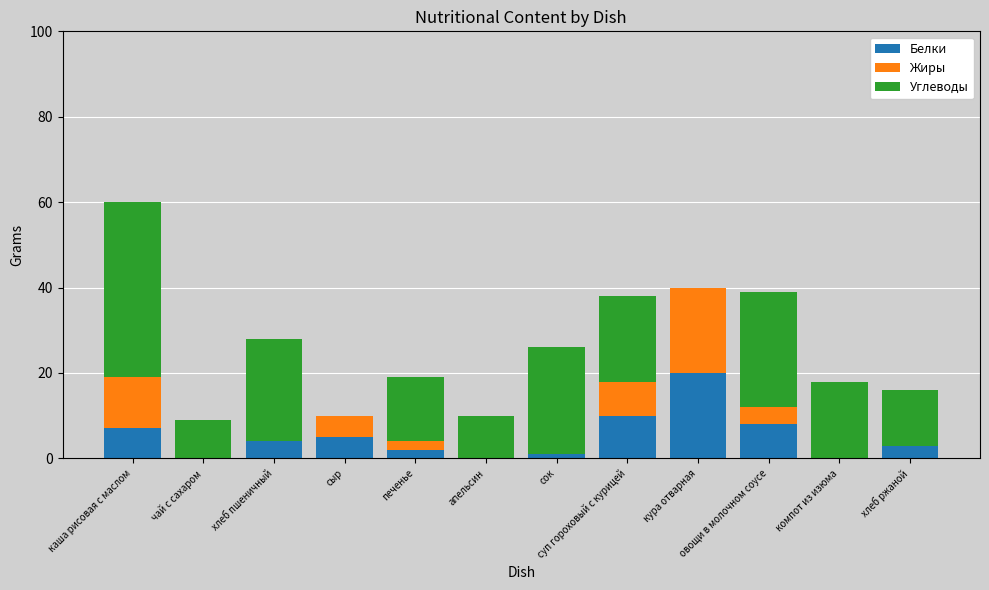

What is the highest value of the Белки series?

20